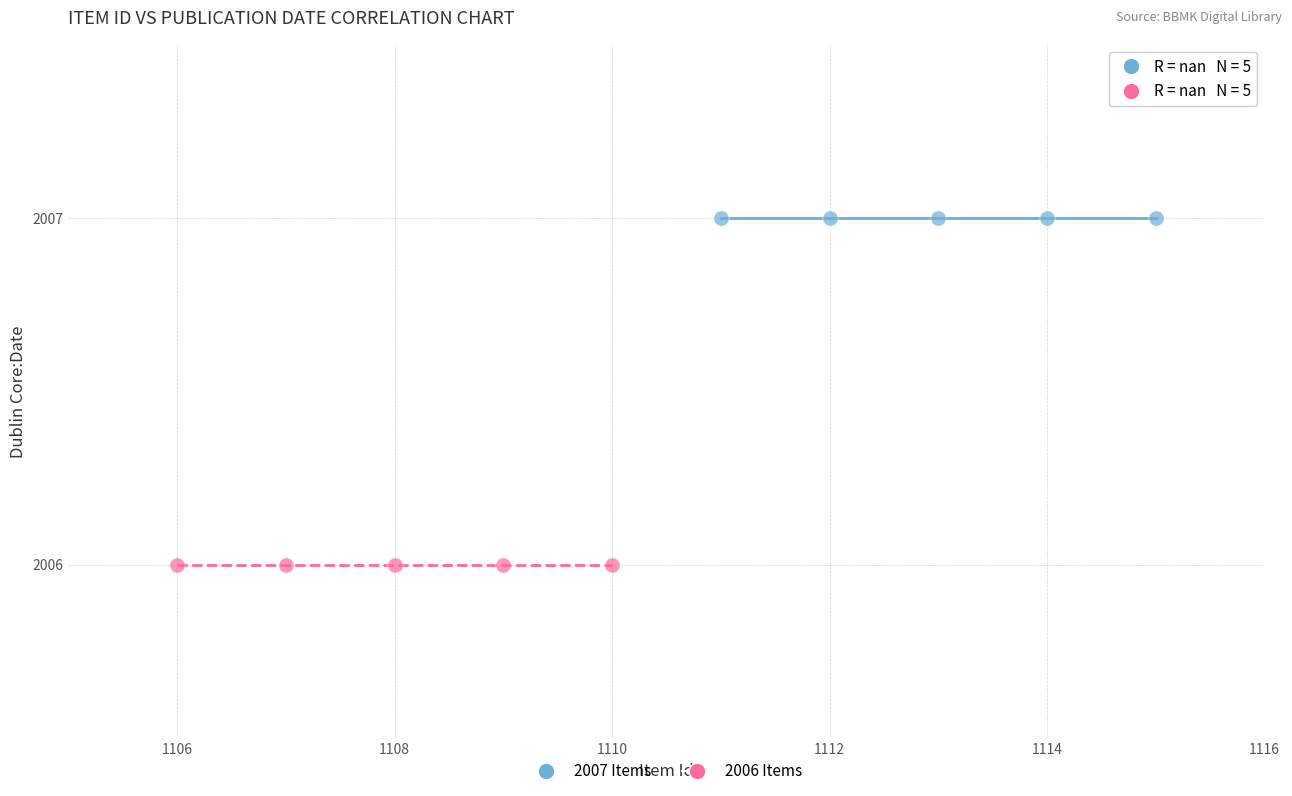

Which series contains the highest Y value?

2007 Items